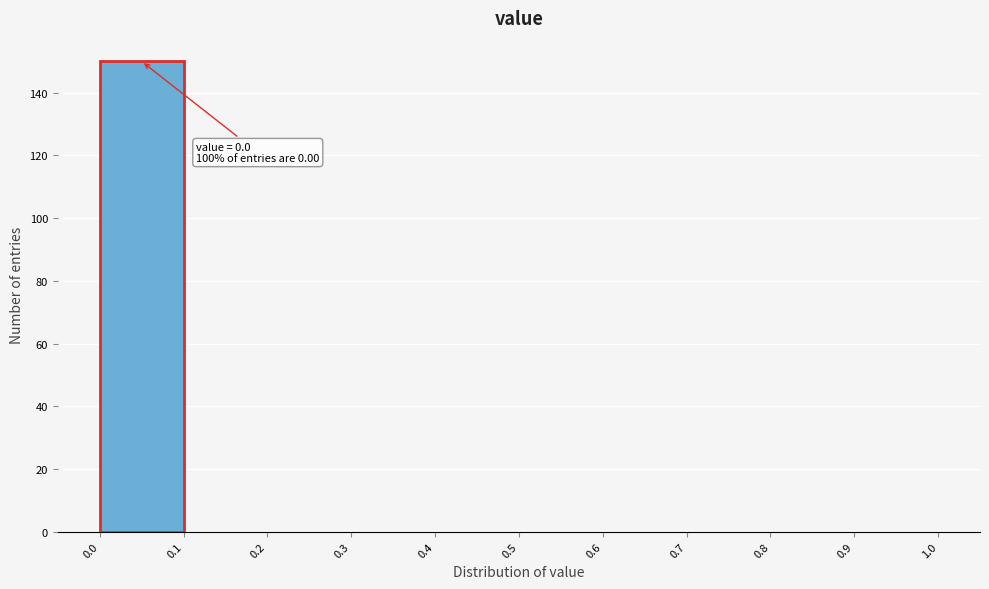

Which range on the x-axis has the tallest bar?

0.0 to 0.1